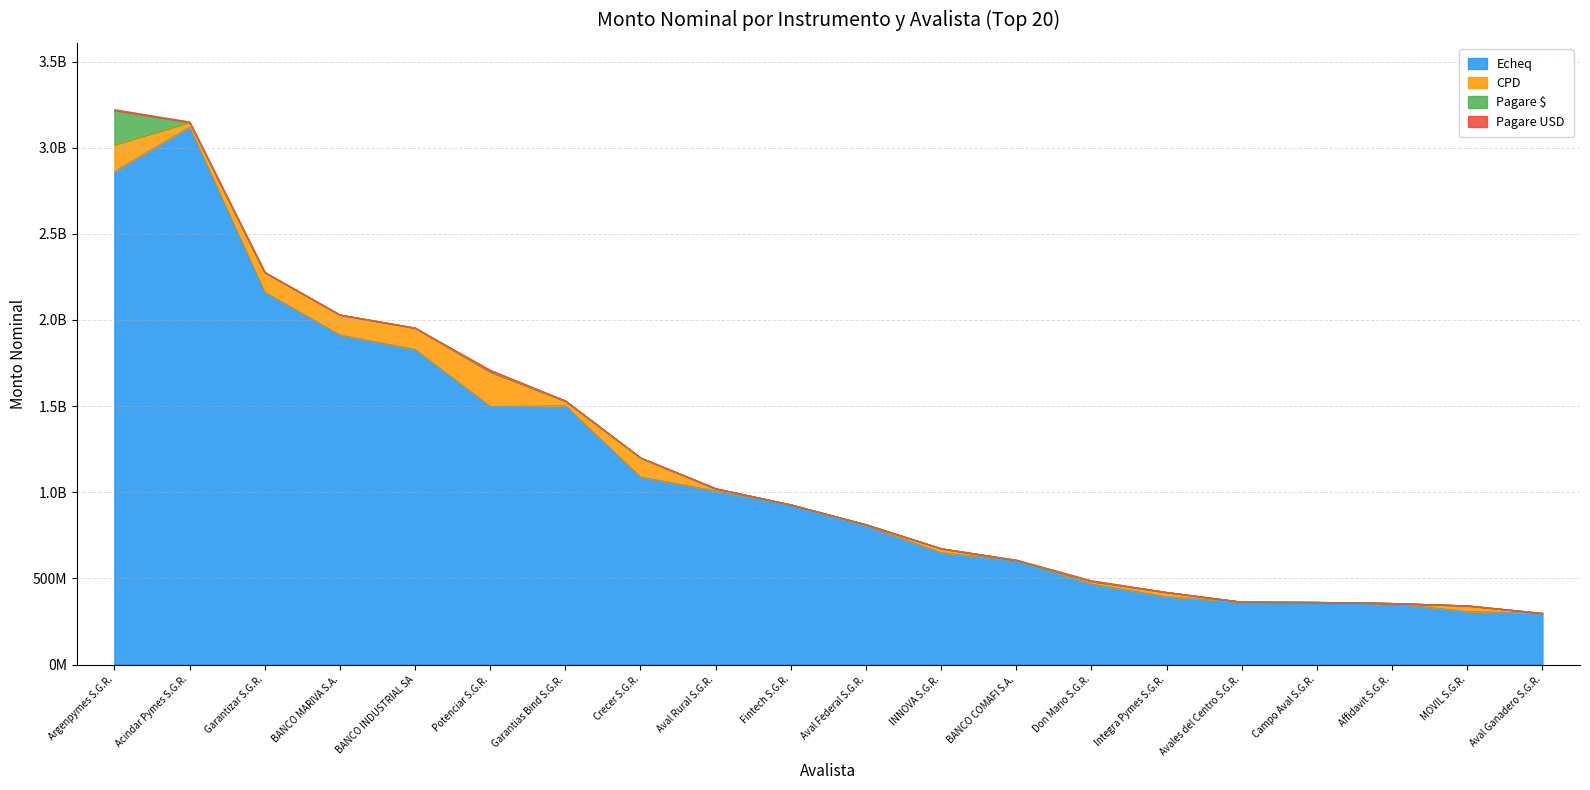

At which category does CPD reach its first local valley?

Acindar Pymes S.G.R.